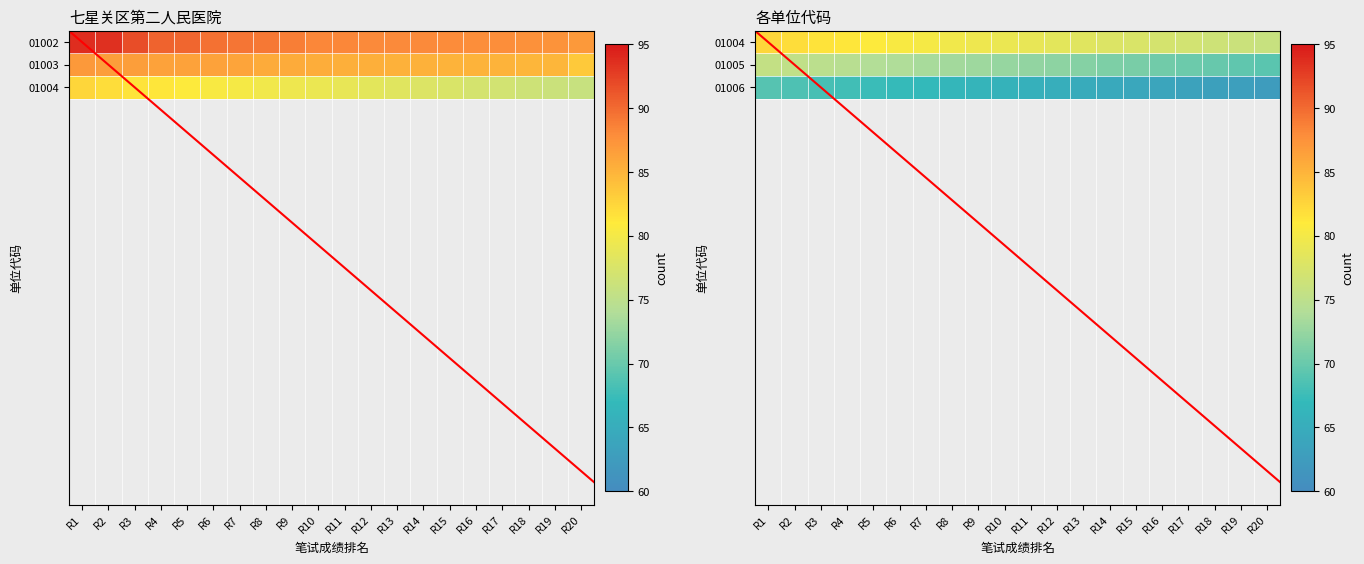

At which category is the sum across all series the highest?

R1